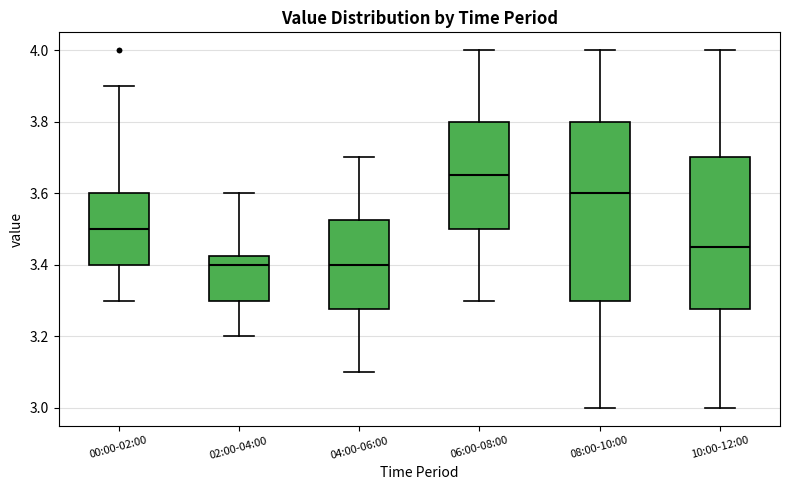

Comparing the boxes themselves (not the whiskers), which one is the tallest?

08:00-10:00